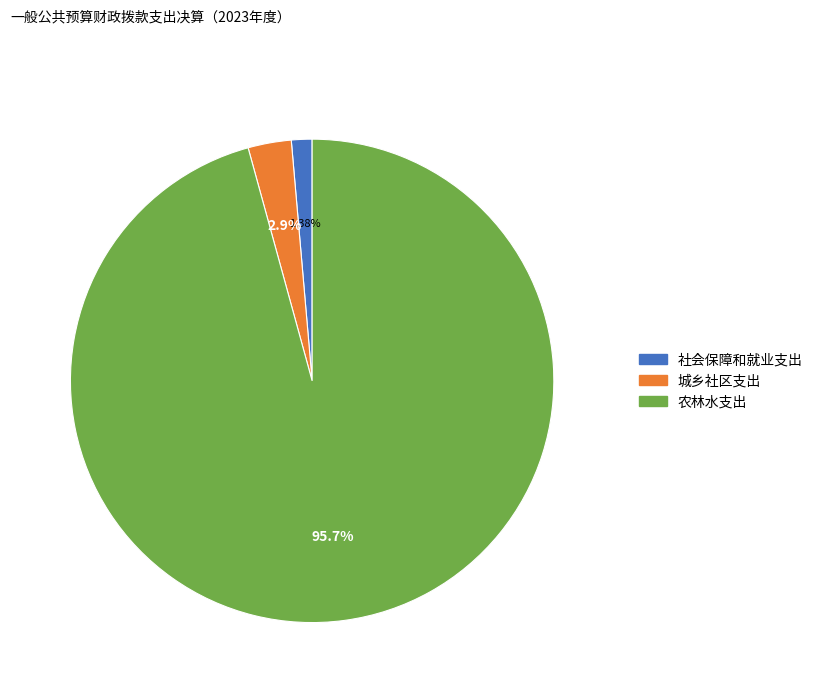

Which has a higher value, 农林水支出 or 社会保障和就业支出?

农林水支出